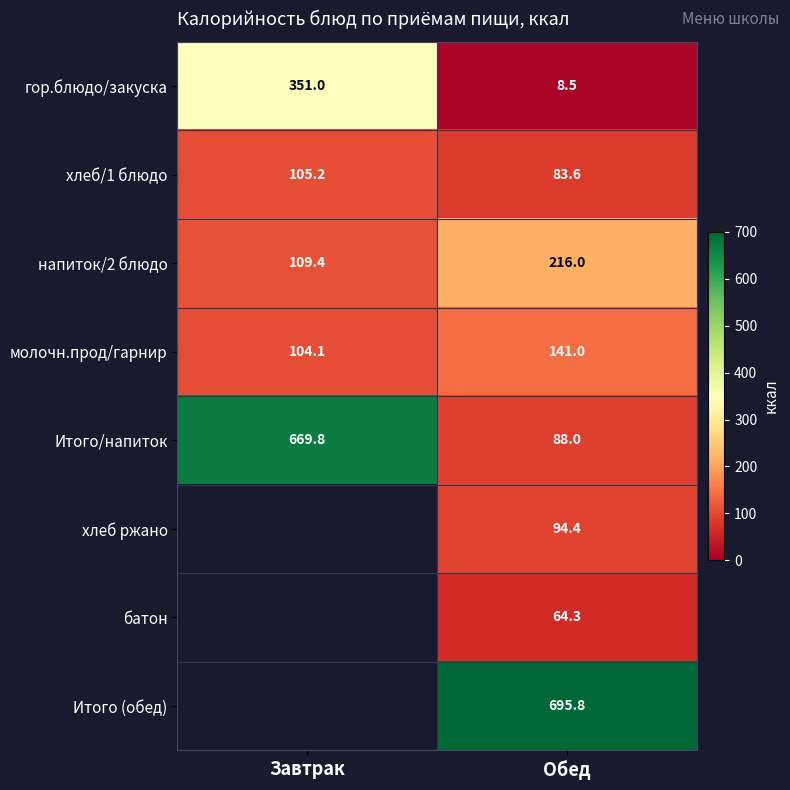

What is the total value across all series at Обед?

1391.6